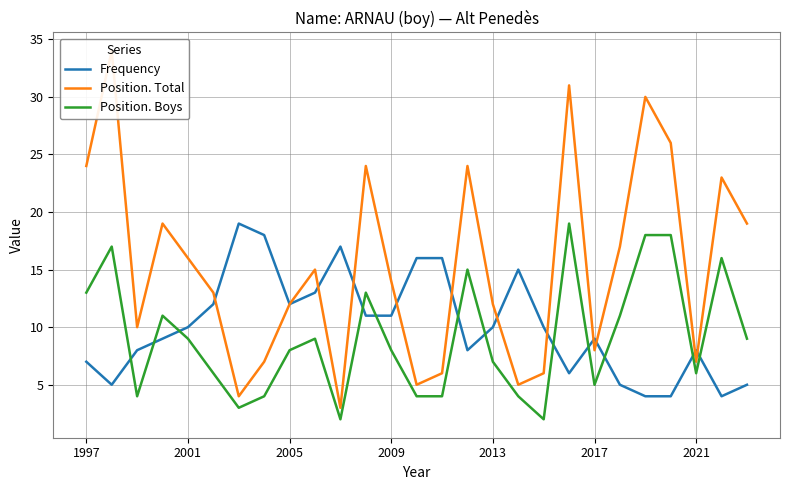

Reading left to right, extract all data points from this chart.

Frequency: 7	5	8	9	10	12	19	18	12	13	17	11	11	16	16	8	10	15	10	6	9	5	4	4	8	4	5
Position. Total: 24	34	10	19	16	13	4	7	12	15	3	24	14	5	6	24	12	5	6	31	8	17	30	26	7	23	19
Position. Boys: 13	17	4	11	9	6	3	4	8	9	2	13	8	4	4	15	7	4	2	19	5	11	18	18	6	16	9